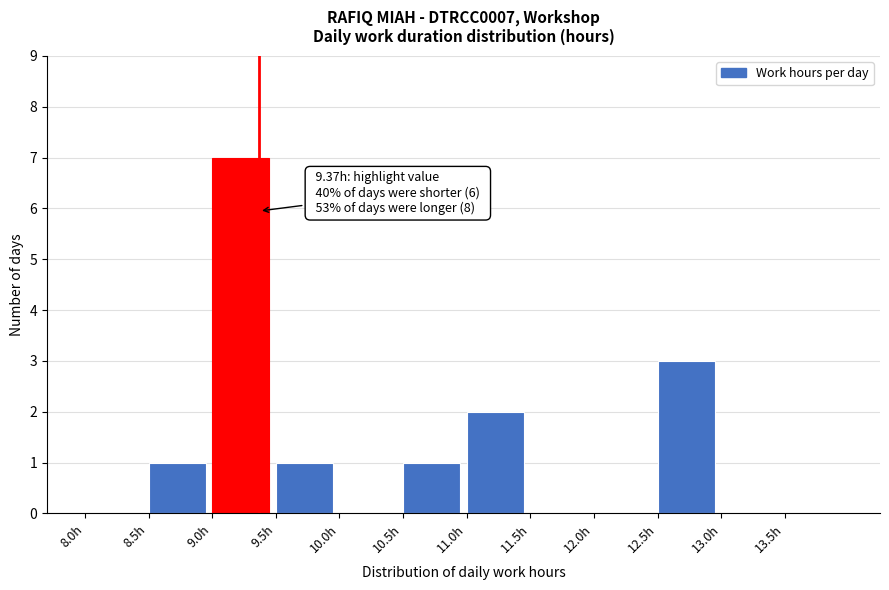

Over which range of the x-axis is the bar tallest?

9.0 to 9.5